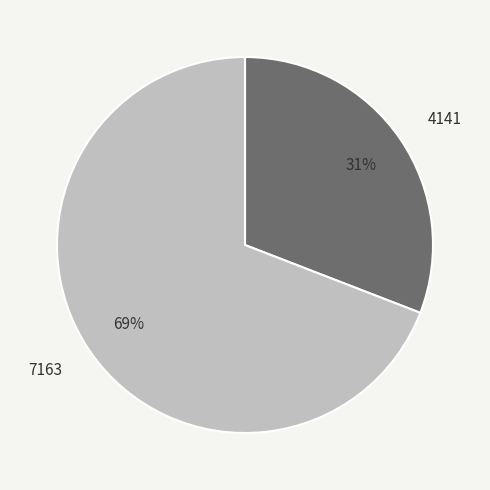

Which has a higher value, 7163 or 4141?

7163